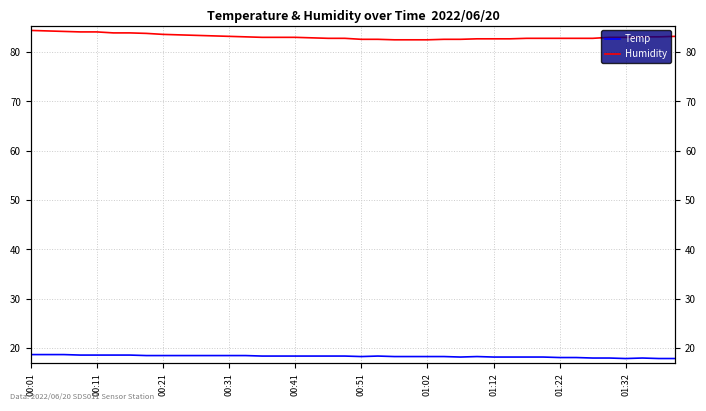

Is it true that Humidity equals 148.3 at 25?

False